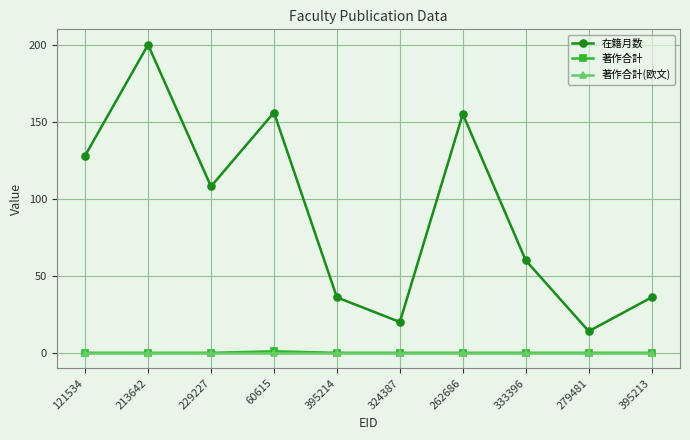

What position from the left is 60615?

4